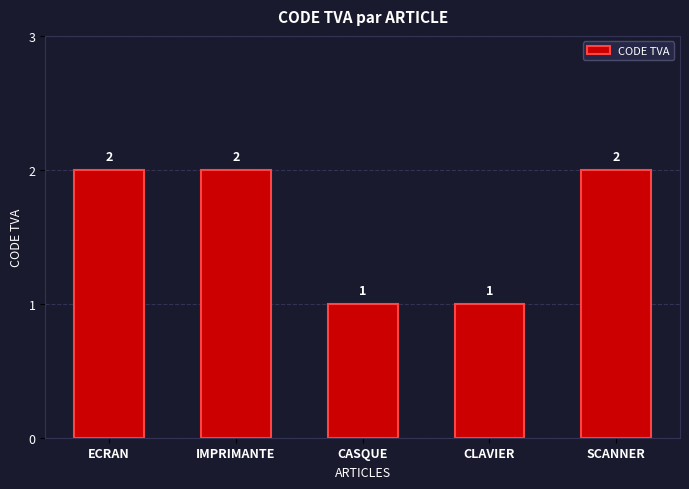

True or false: the data shows 1 at CASQUE.

True